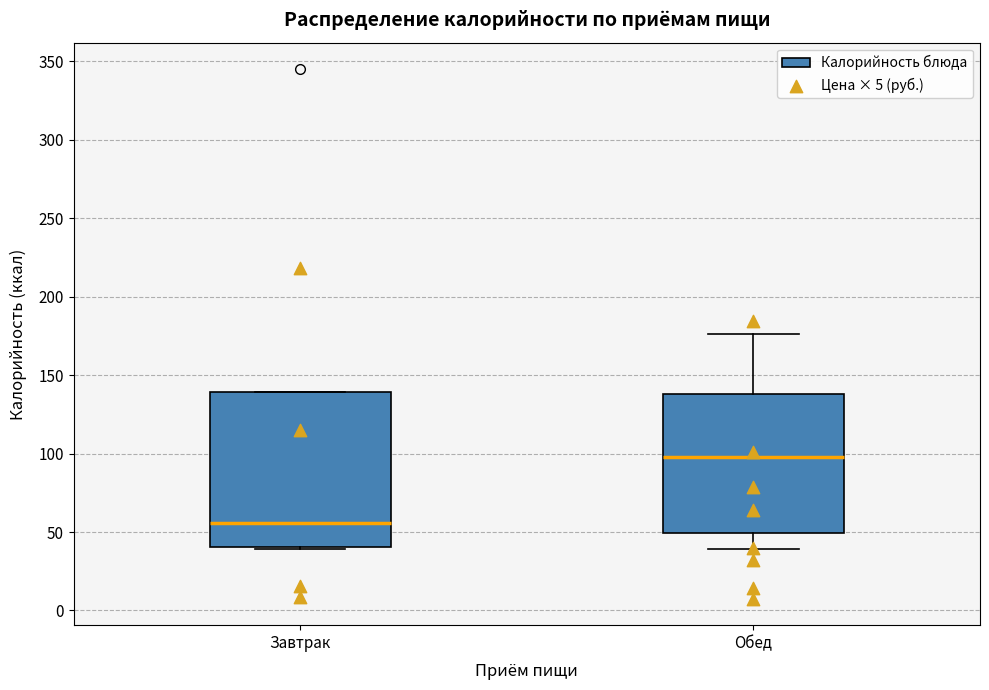

Reading left to right, transcribe this box plot: for each box, give where its median line is, the range the box spans, and where its two whiskers end, as read against the y-axis. The values are not printed on the chart, so give them approximately, as read against the axis.

Завтрак: median 55, box 40 to 140, whiskers 40 to 140
Обед: median 100, box 50 to 140, whiskers 40 to 175